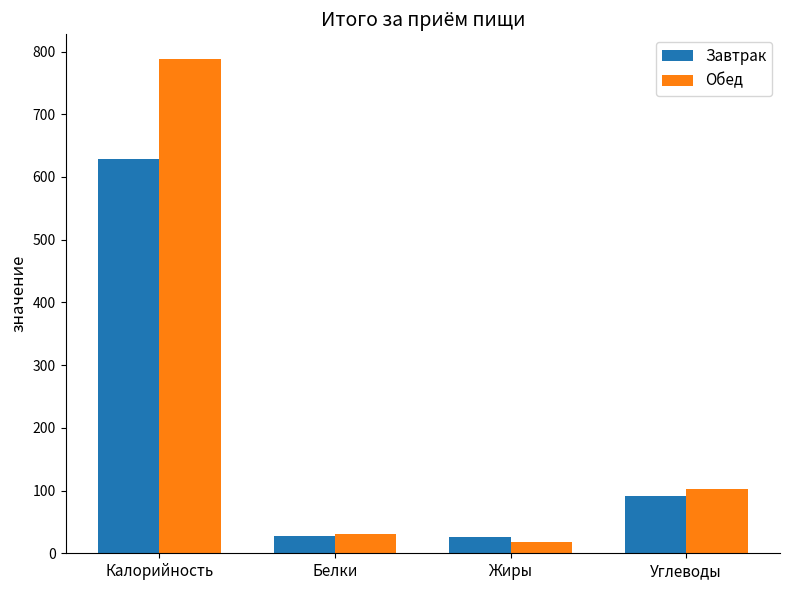

What is the maximum value for Завтрак?

628